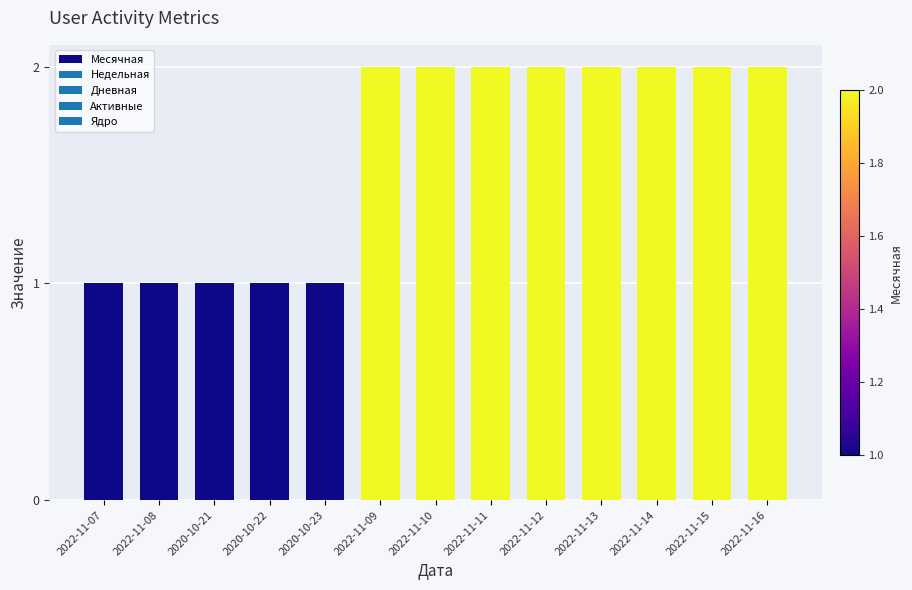

What is the change in value from 2020-10-21 to 2022-11-14?

+1